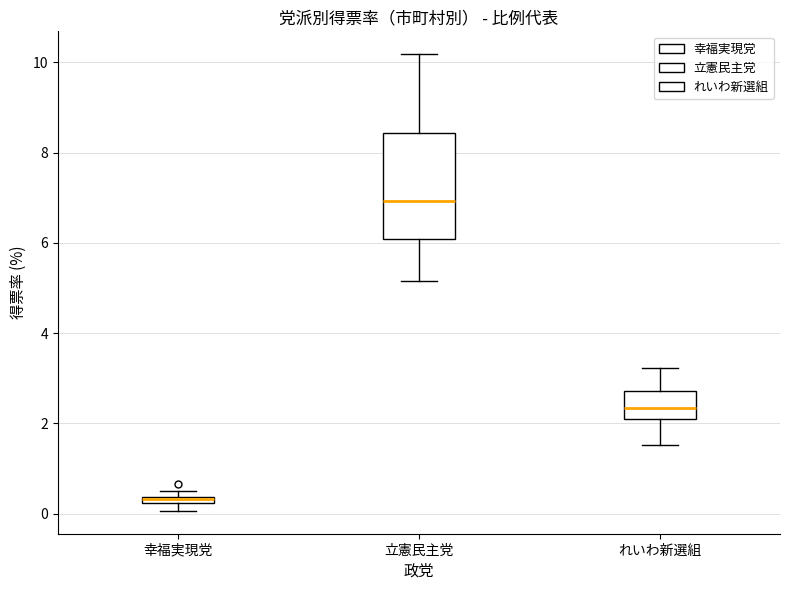

Which box has the highest median line?

立憲民主党